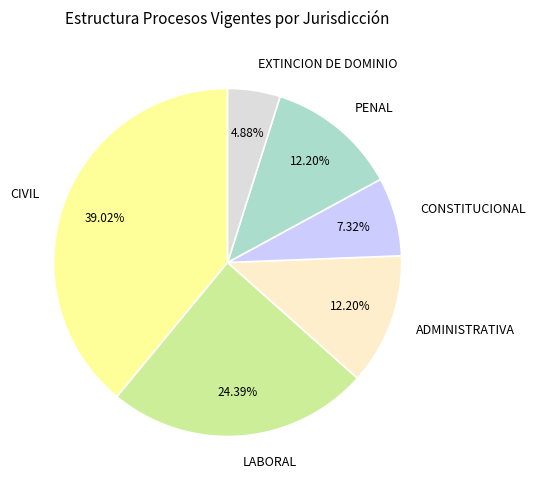

To the nearest percent, what percentage of the pie is PENAL?

12%